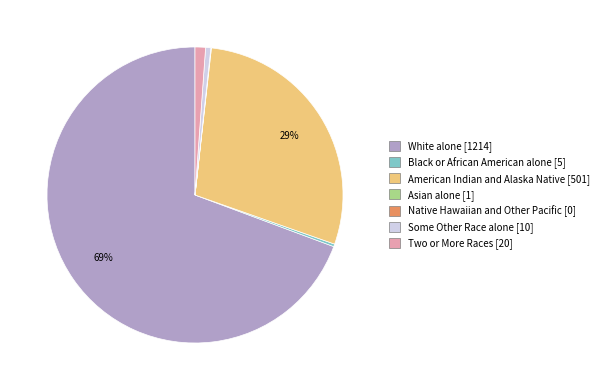

Is White alone the majority of the pie?

Yes